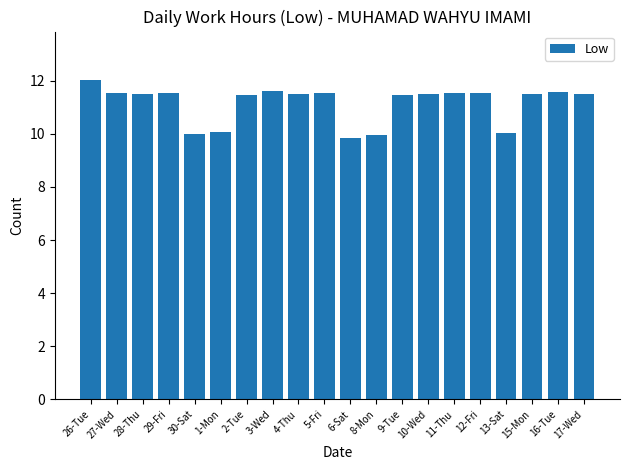

What is the average value?

11.2